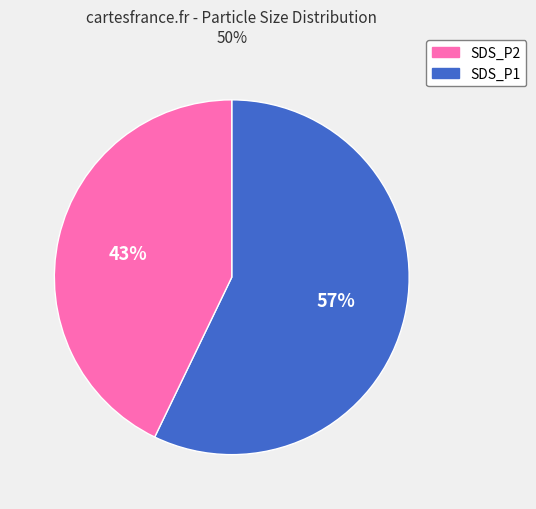

To the nearest percent, what is the average slice percentage?

50%